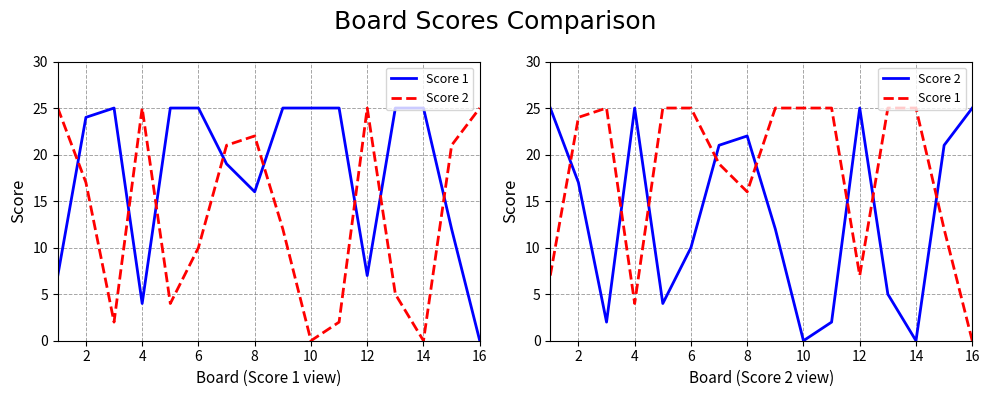

At which category is the sum across all series the highest?

2